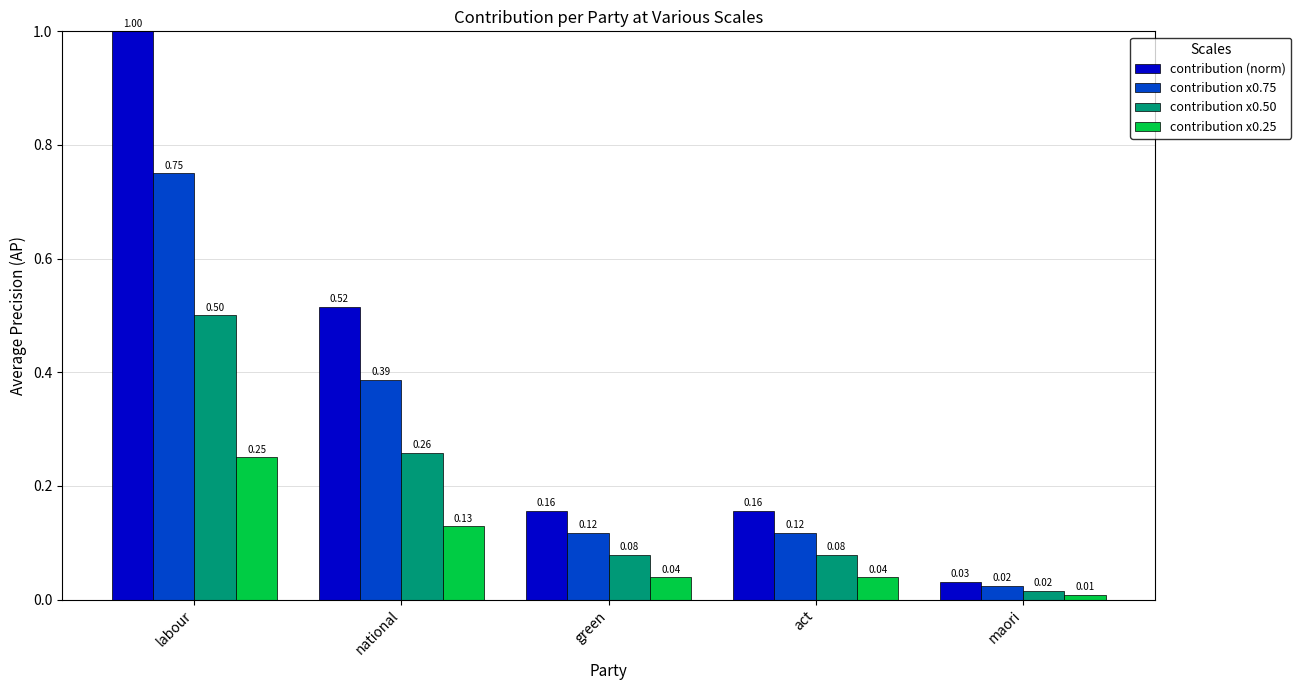

Which series changed the most between labour and green?

contribution (norm)